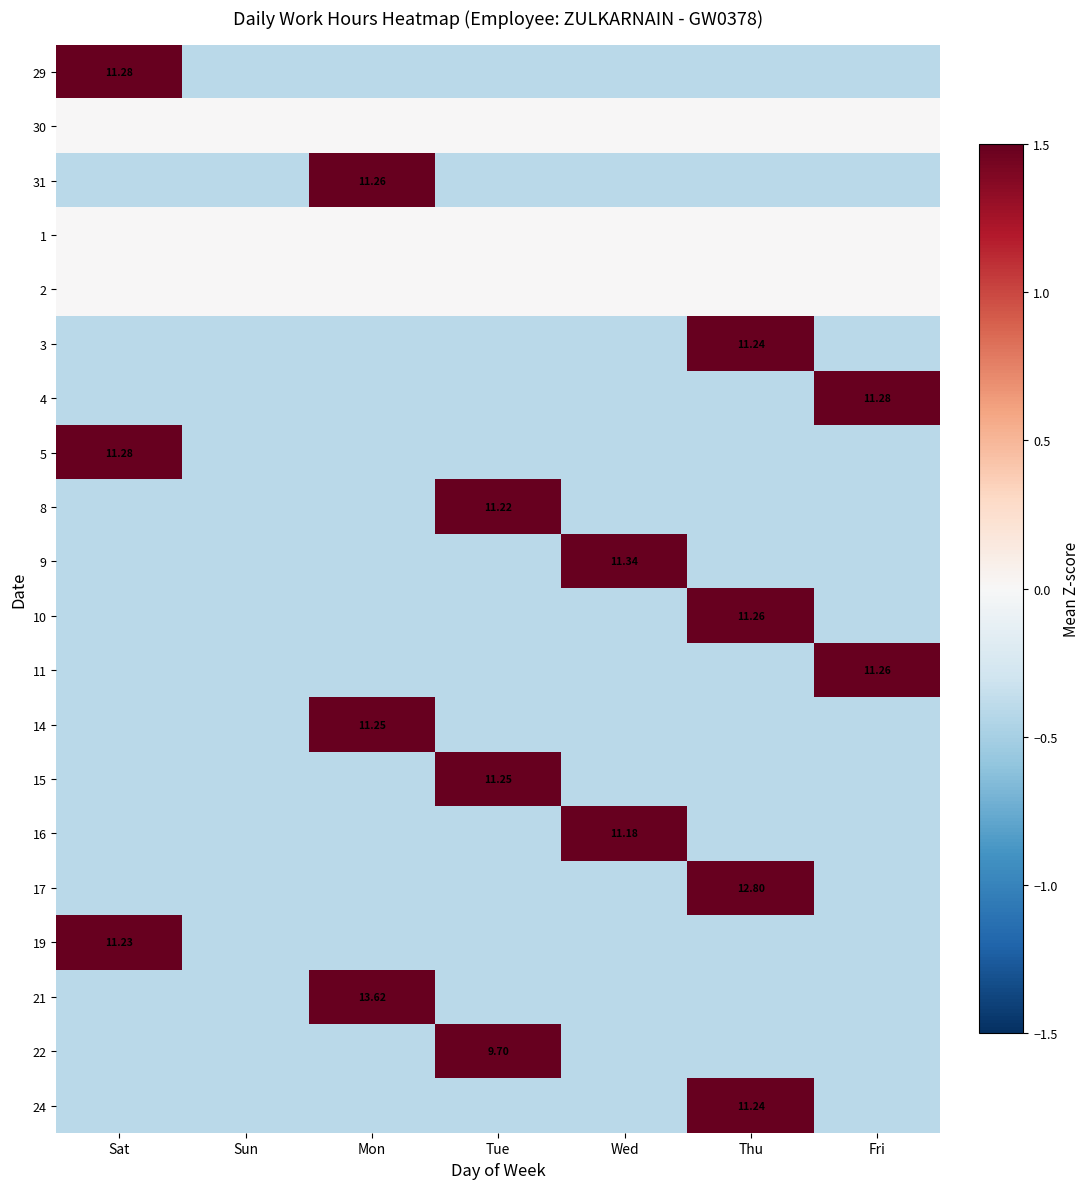

What is the maximum value shown in the chart?

2.4